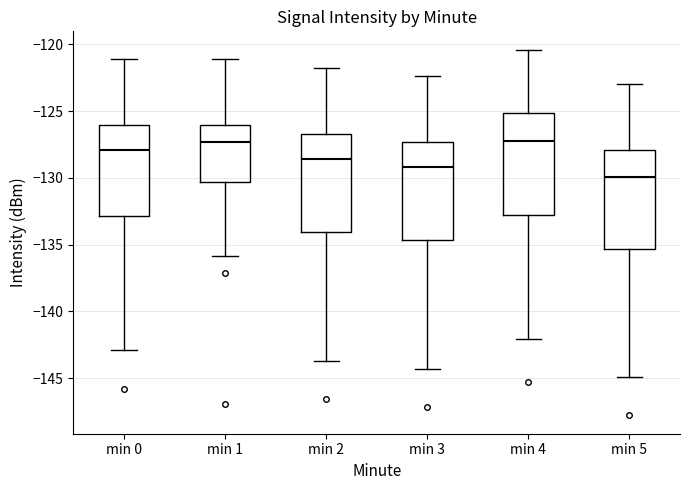

Reading left to right, read every box against the y-axis: the position of its median line, the range the box covers, and the ends of its whiskers. The values are not printed on the chart, so give them approximately, as read against the axis.

min 0: median -128.0, box -133.0 to -126.0, whiskers -143.0 to -121.0
min 1: median -127.5, box -130.5 to -126.0, whiskers -136.0 to -121.0
min 2: median -128.5, box -134.0 to -126.5, whiskers -143.5 to -122.0
min 3: median -129.0, box -134.5 to -127.5, whiskers -144.5 to -122.5
min 4: median -127.0, box -132.5 to -125.0, whiskers -142.0 to -120.5
min 5: median -130.0, box -135.5 to -128.0, whiskers -145.0 to -123.0